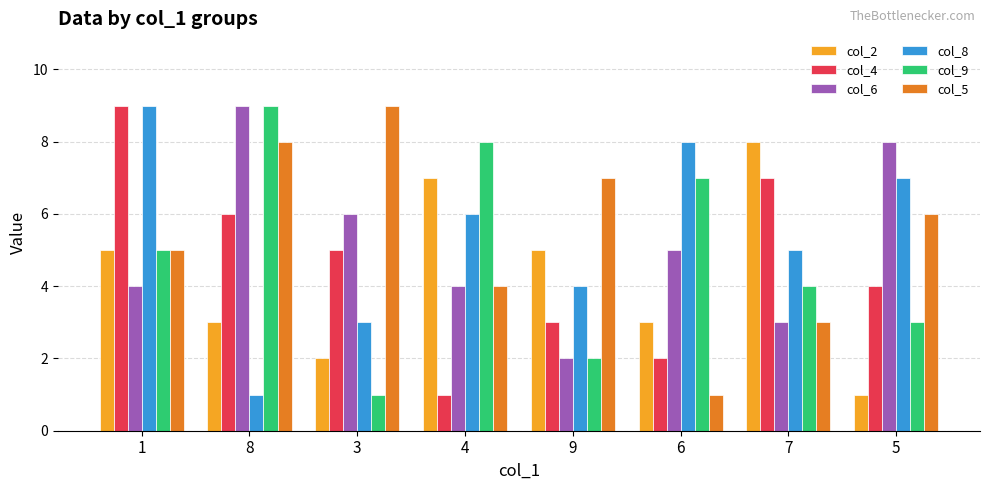

How many bars are there in total?

48